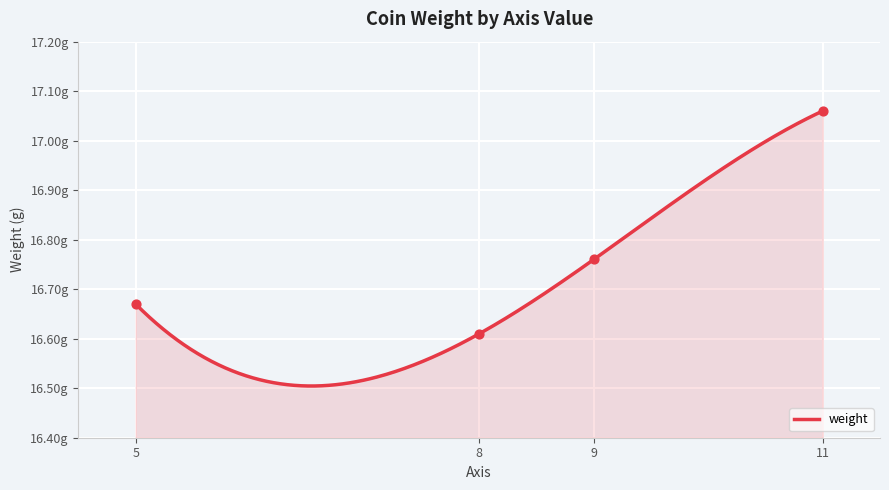

What is the change in value from 9 to 11?

+0.3